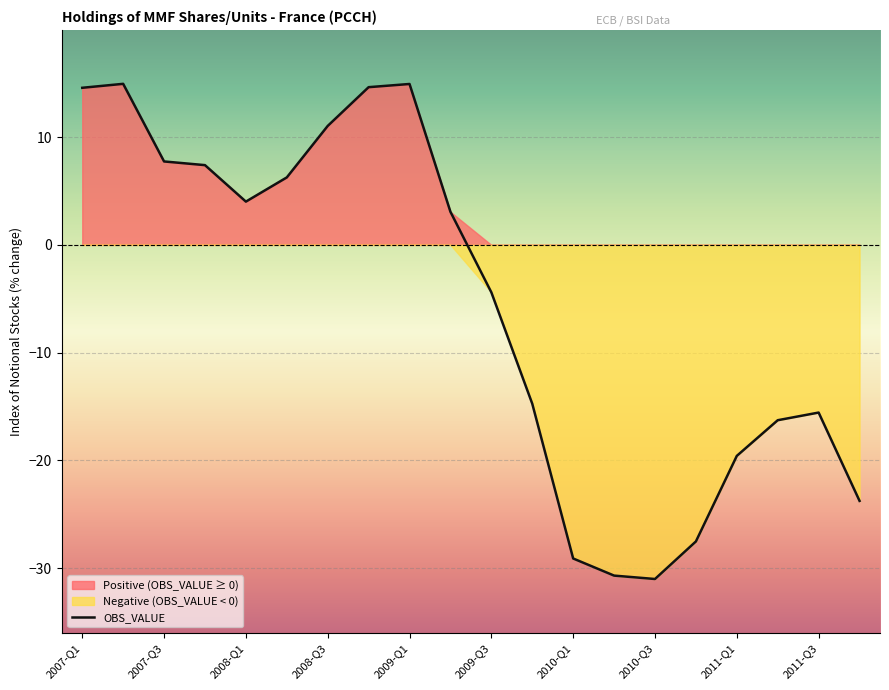

How many values are above zero?

10